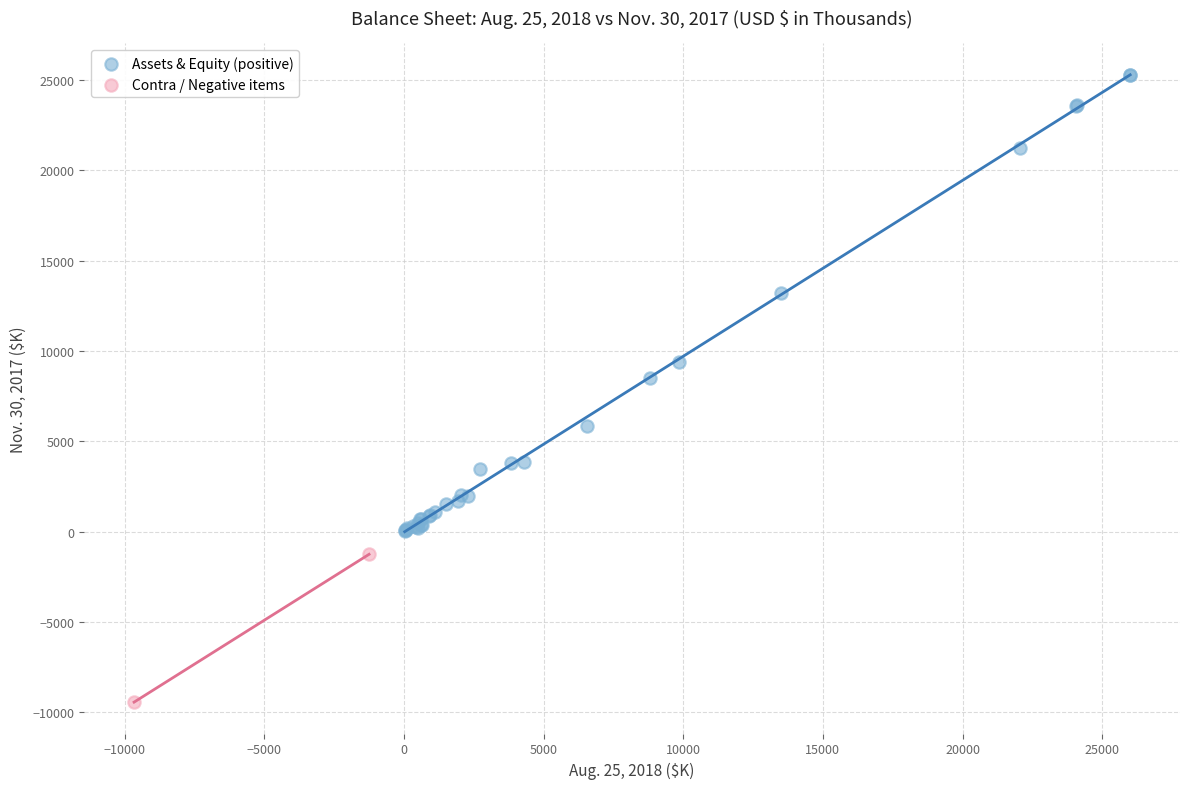

What are all the series names shown in the legend?

Assets & Equity (positive), Contra / Negative items